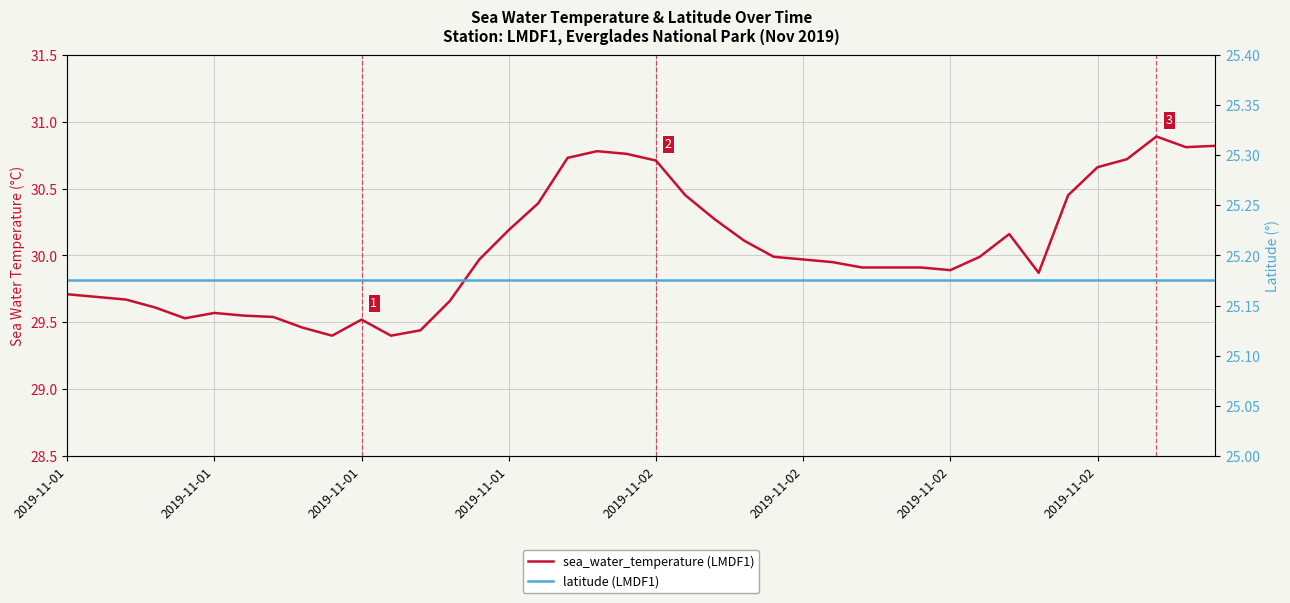

The sea_water_temperature (LMDF1) series shows 30.8 at 38. True or false?

True